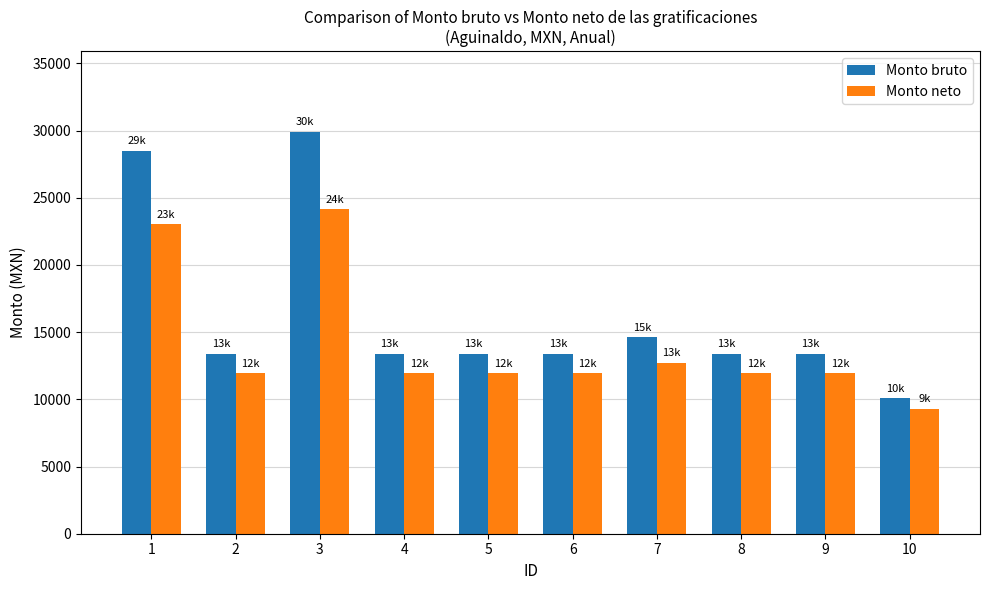

What is the smallest value displayed?

9313.9